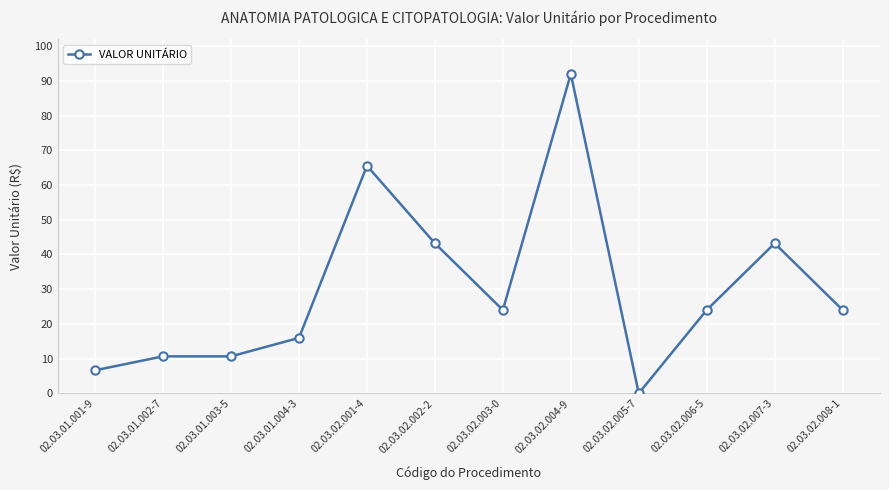

What value does the data have at 02.03.02.002-2?

43.2